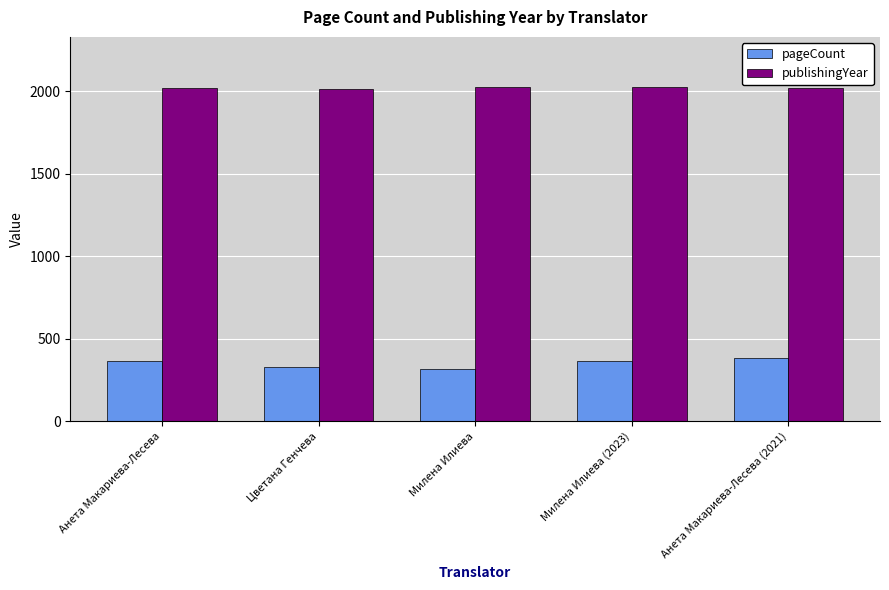

Is it true that publishingYear equals 1247 at Милена Илиева?

False